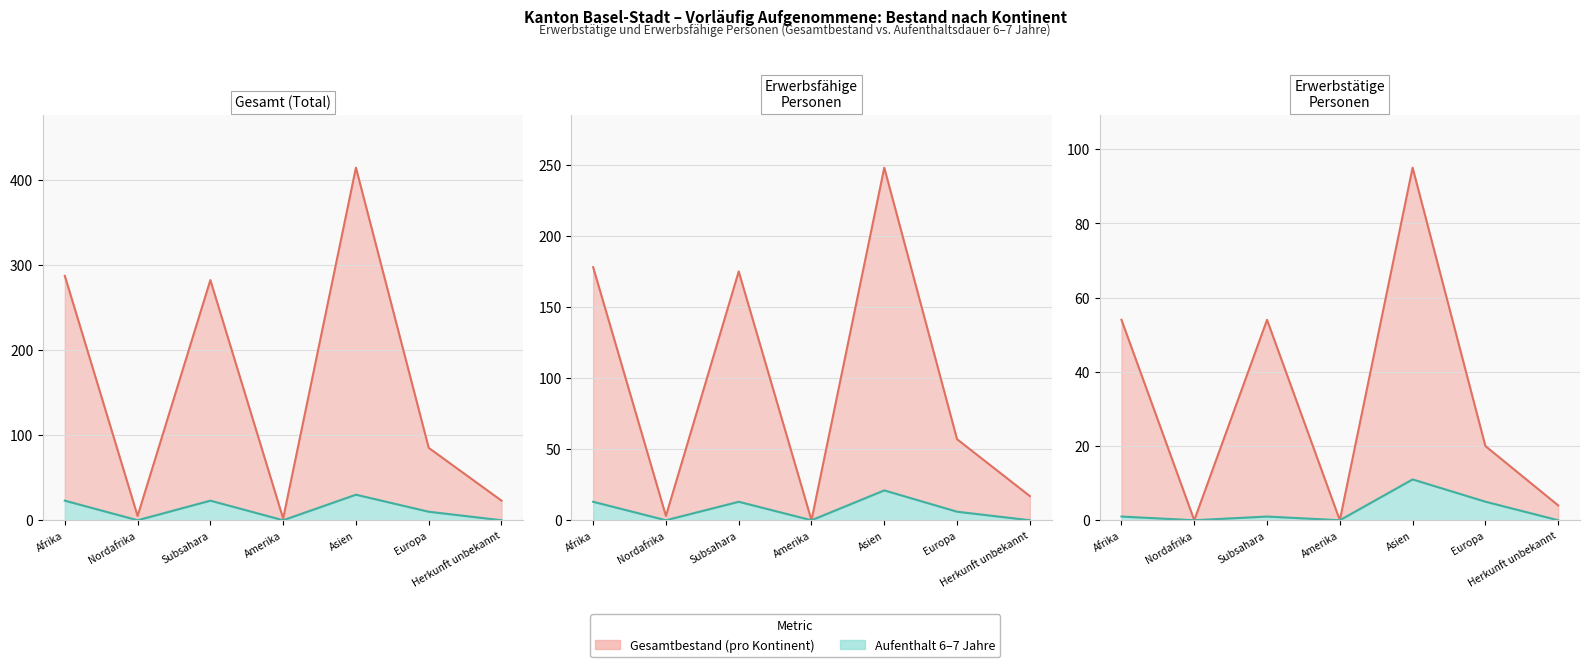

In Total vorläufig Aufgenommene, how many points are lower than both neighbors (excluding endpoints)?

2